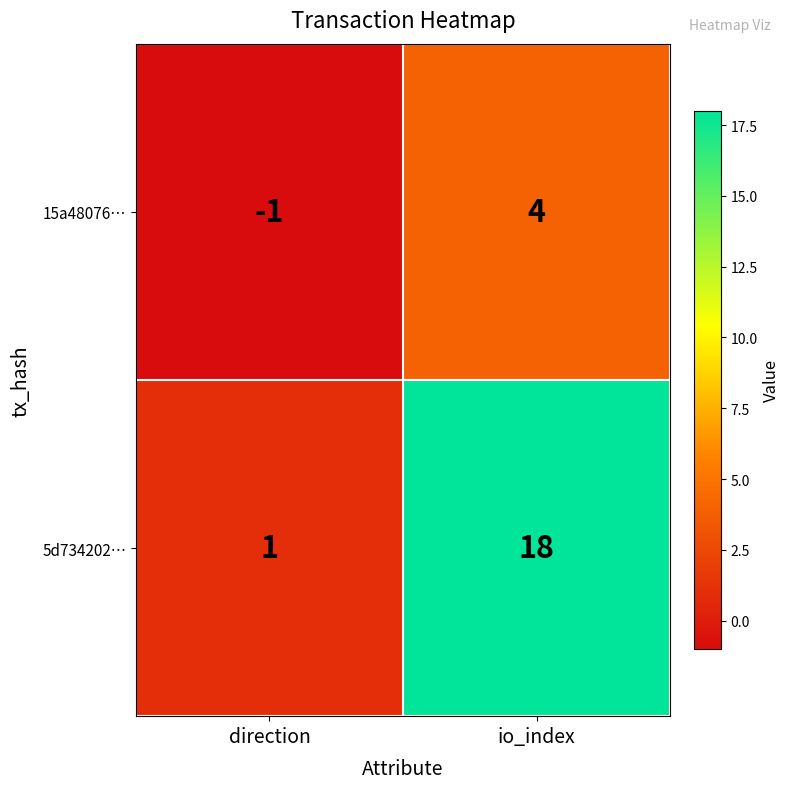

What is the minimum value shown in the chart?

-1